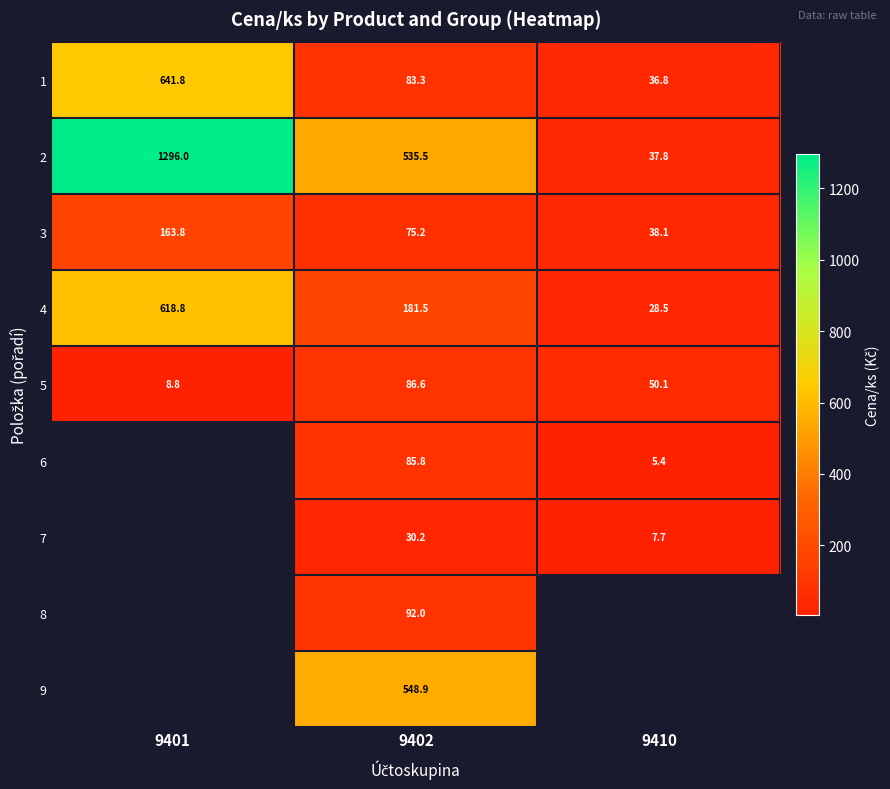

What is the minimum value shown in the chart?

5.4